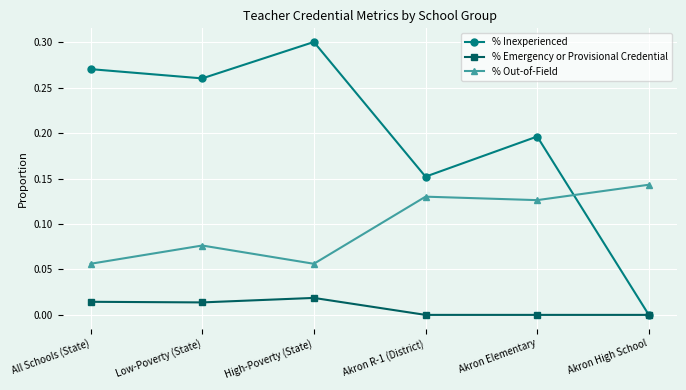

Between Akron Elementary and Akron High School, which series saw the biggest shift?

% Inexperienced